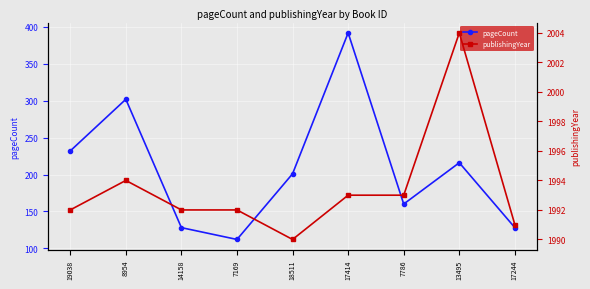

What is the approximate value of pageCount at 14158, to the nearest 50?

150